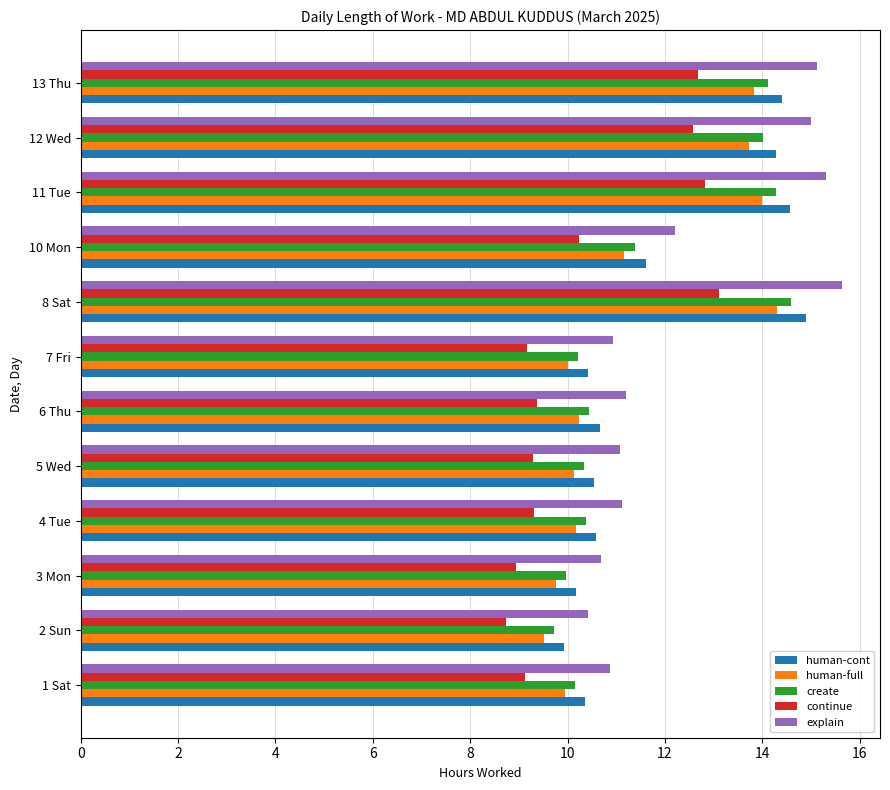

Is it true that continue equals 8.8 at 12 Wed?

False